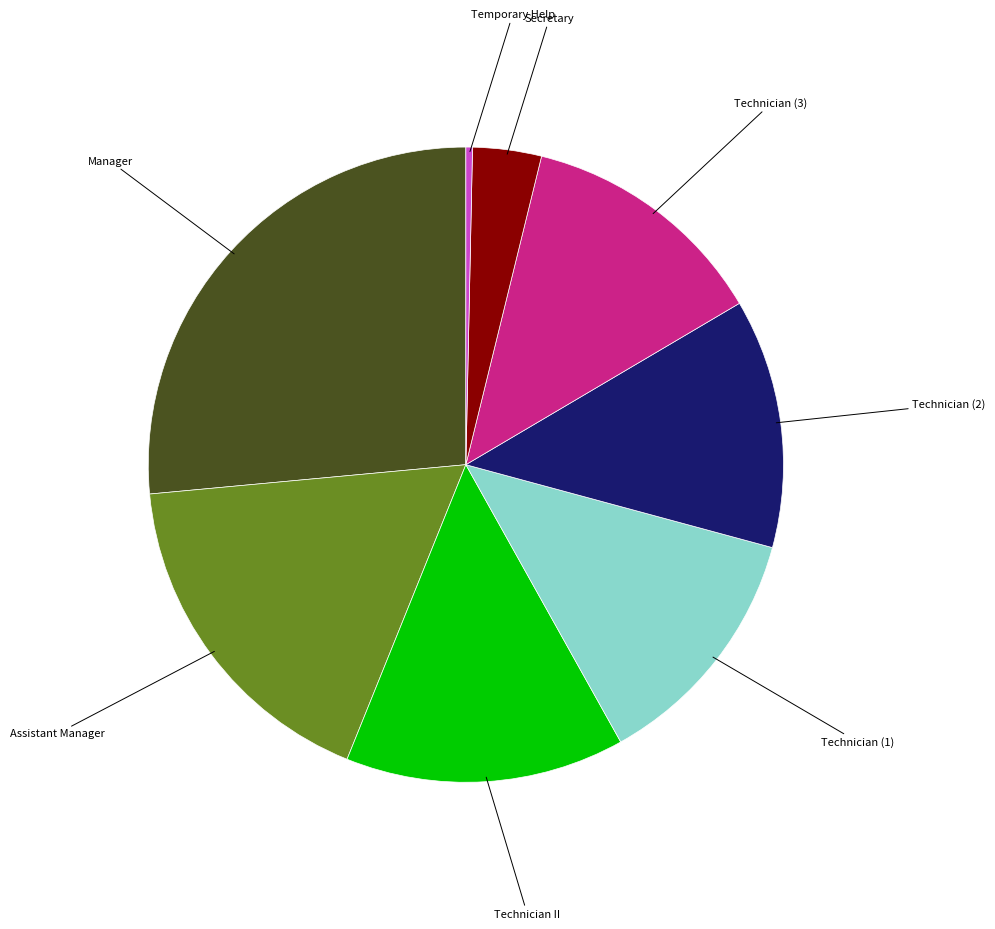

Do Secretary and Assistant Manager together represent more than half of the pie?

No